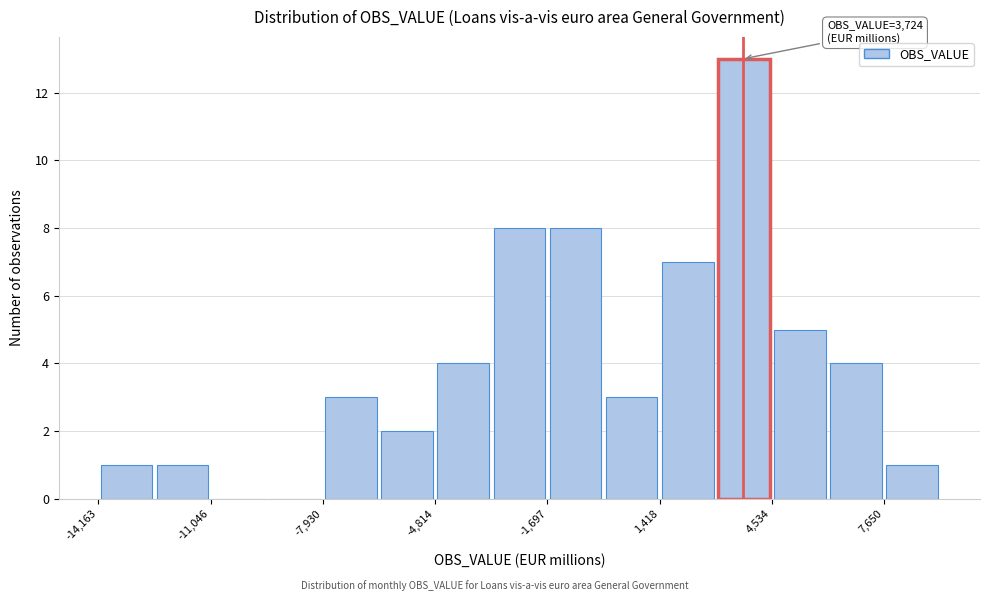

Read against the x-axis, roughly where is the centre of the tallest bar?

4000